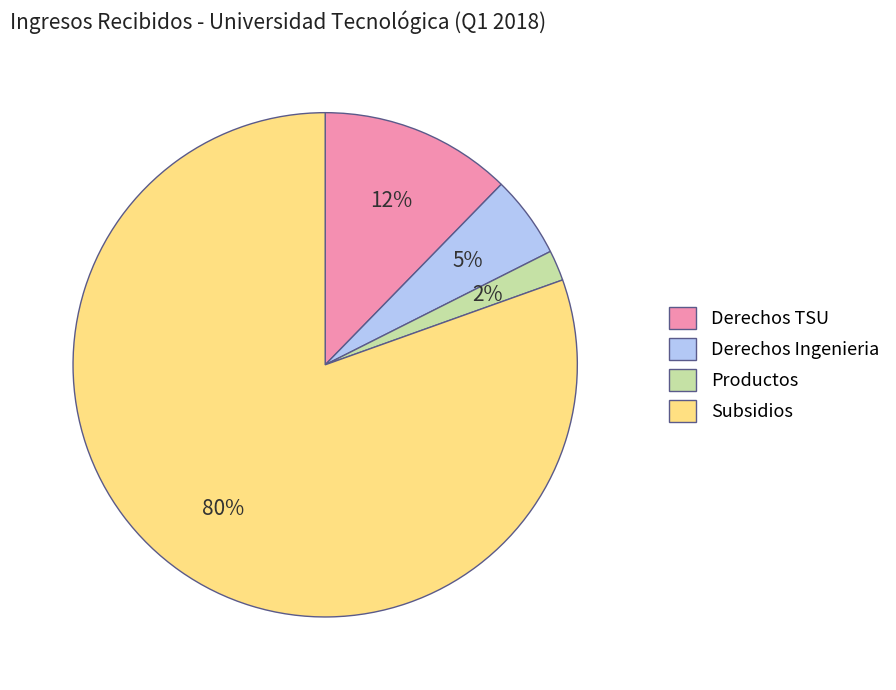

Is there a majority slice in this chart?

Yes